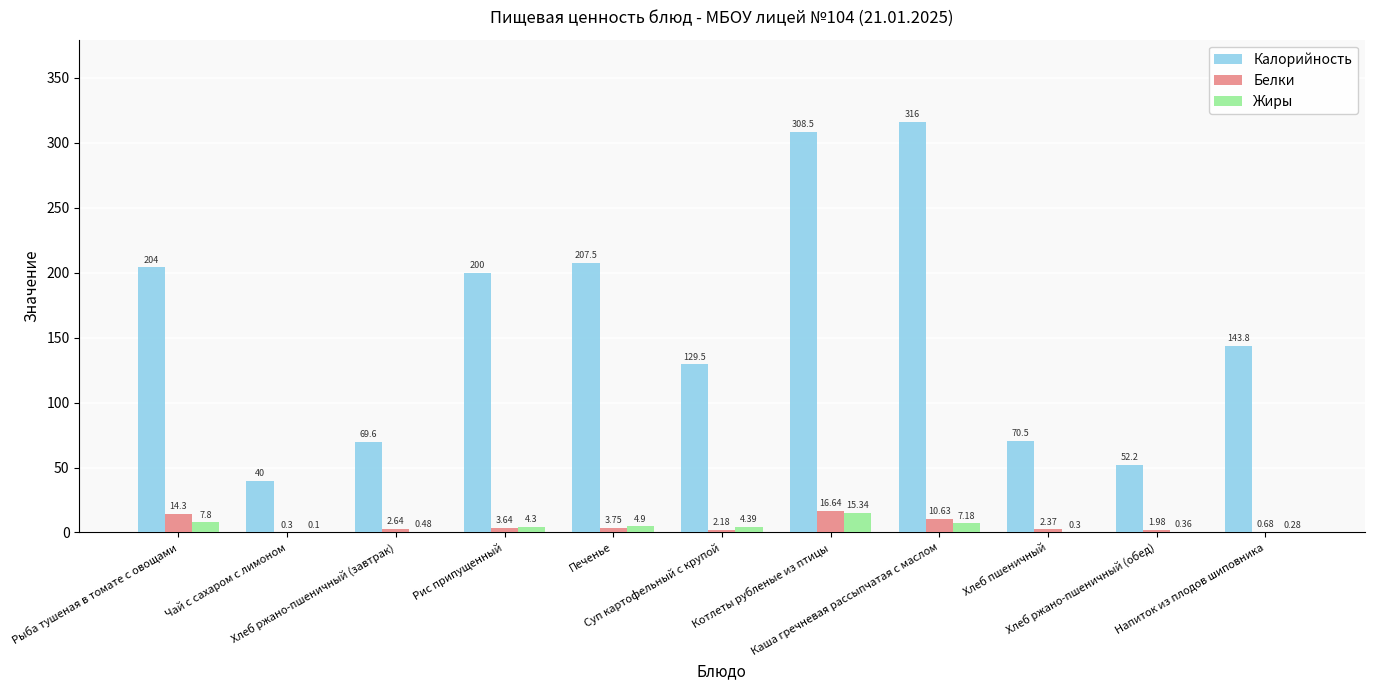

Is the value of Калорийность at Рыба тушеная в томате с овощами greater than the value of Белки at Суп картофельный с крупой?

Yes